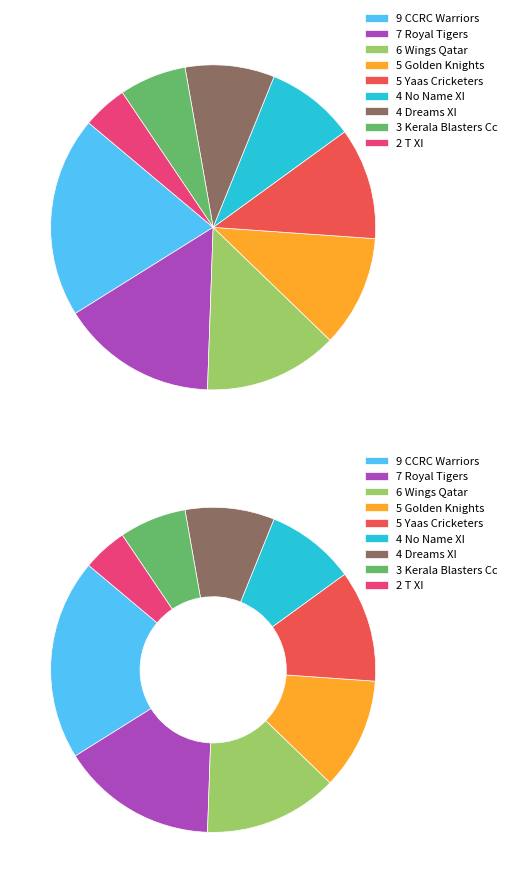

Is it true that Kerala Blasters Cc is 7% of the pie?

True